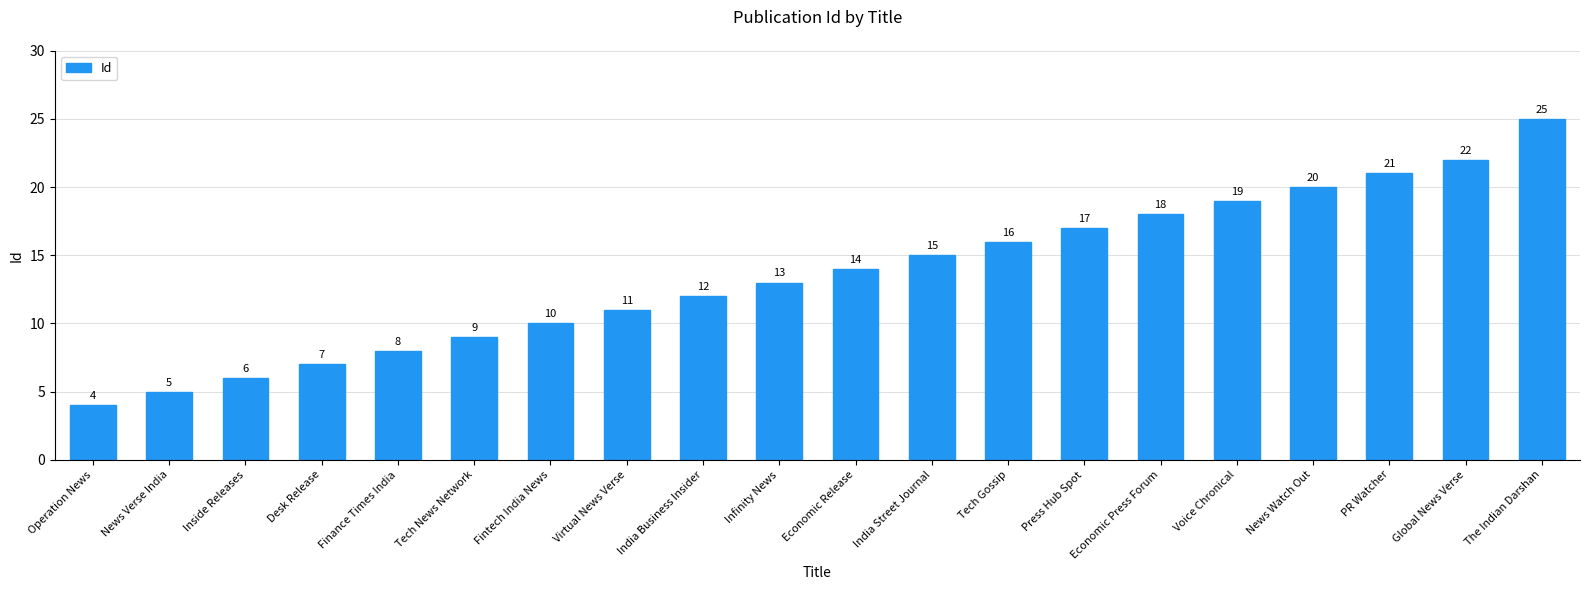

What is the label of the 18th bar from the right?

Inside Releases